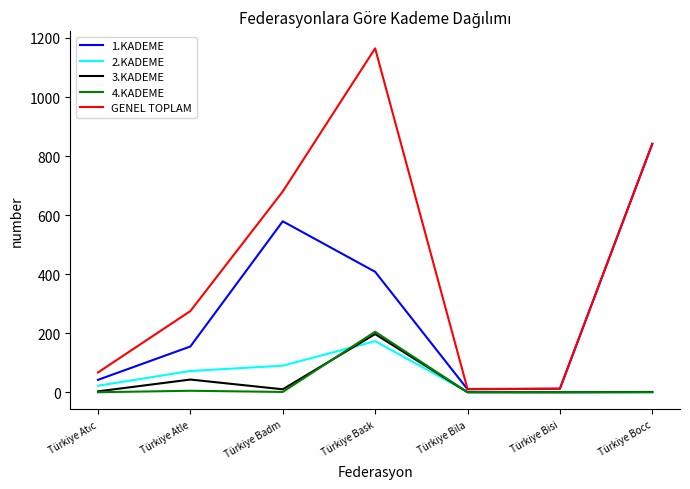

True or false: 2.KADEME and 4.KADEME cross at least once.

True